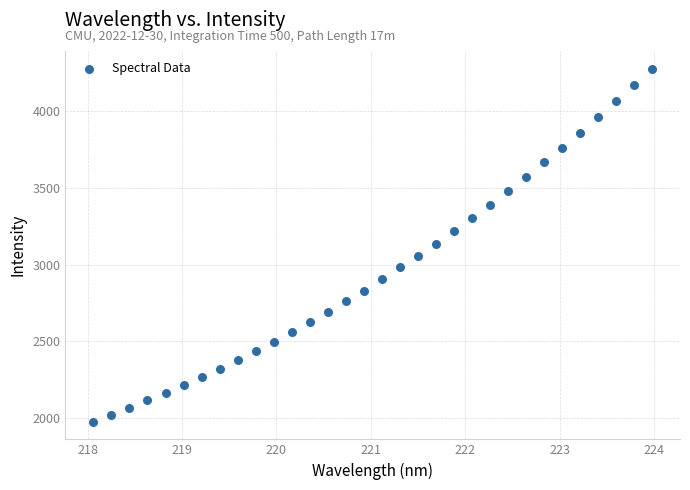

What is the range of Y values (max minus min)?

2299.9